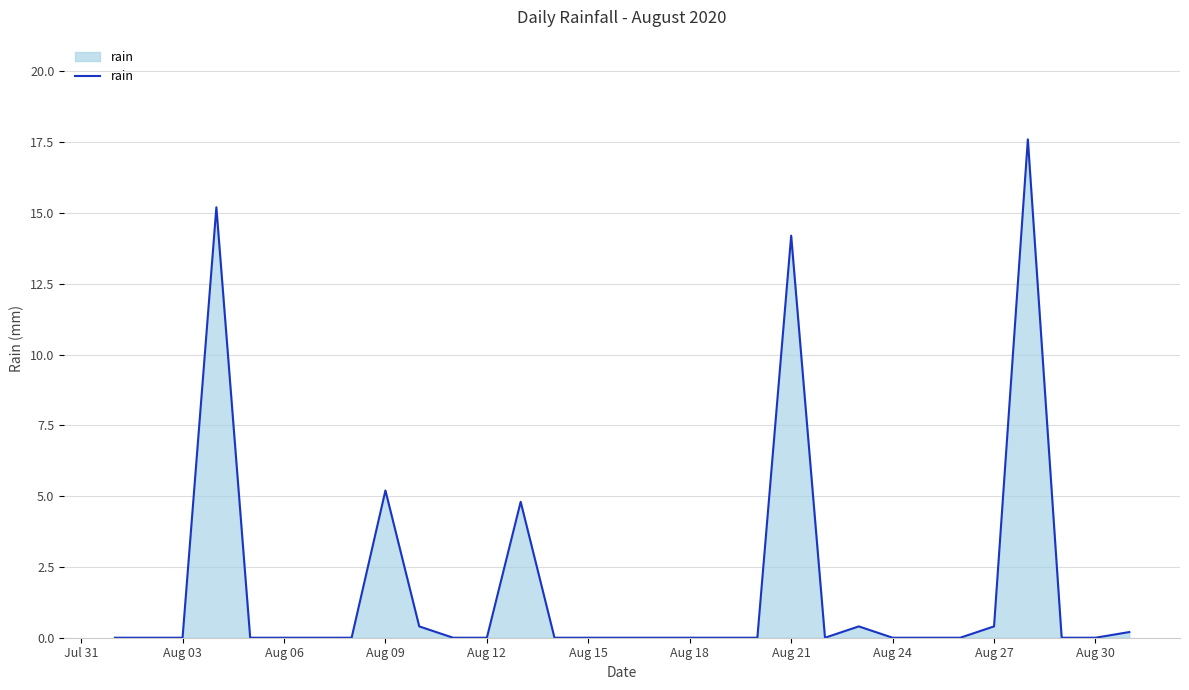

Reading left to right, transcribe all the data shown in this chart.

0.0	0.0	0.0	15.2	0.0	0.0	0.0	0.0	5.2	0.4	0.0	0.0	4.8	0.0	0.0	0.0	0.0	0.0	0.0	0.0	14.2	0.0	0.4	0.0	0.0	0.0	0.4	17.6	0.0	0.0	0.2